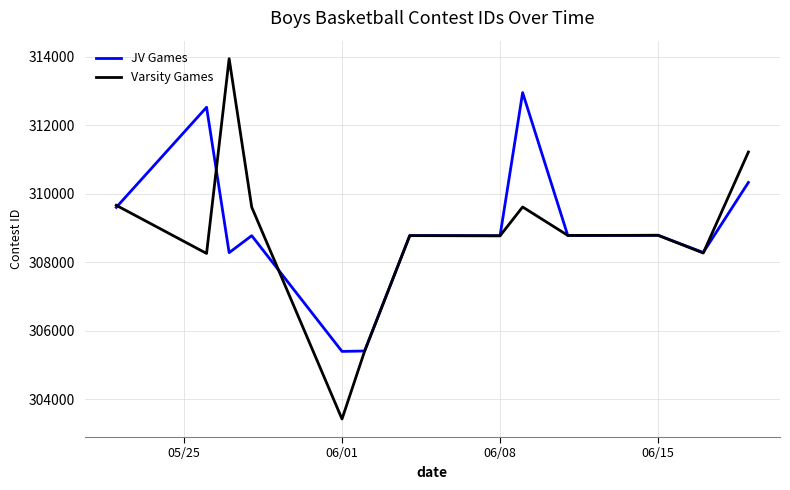

Which series has the widest spread of values?

Varsity Games